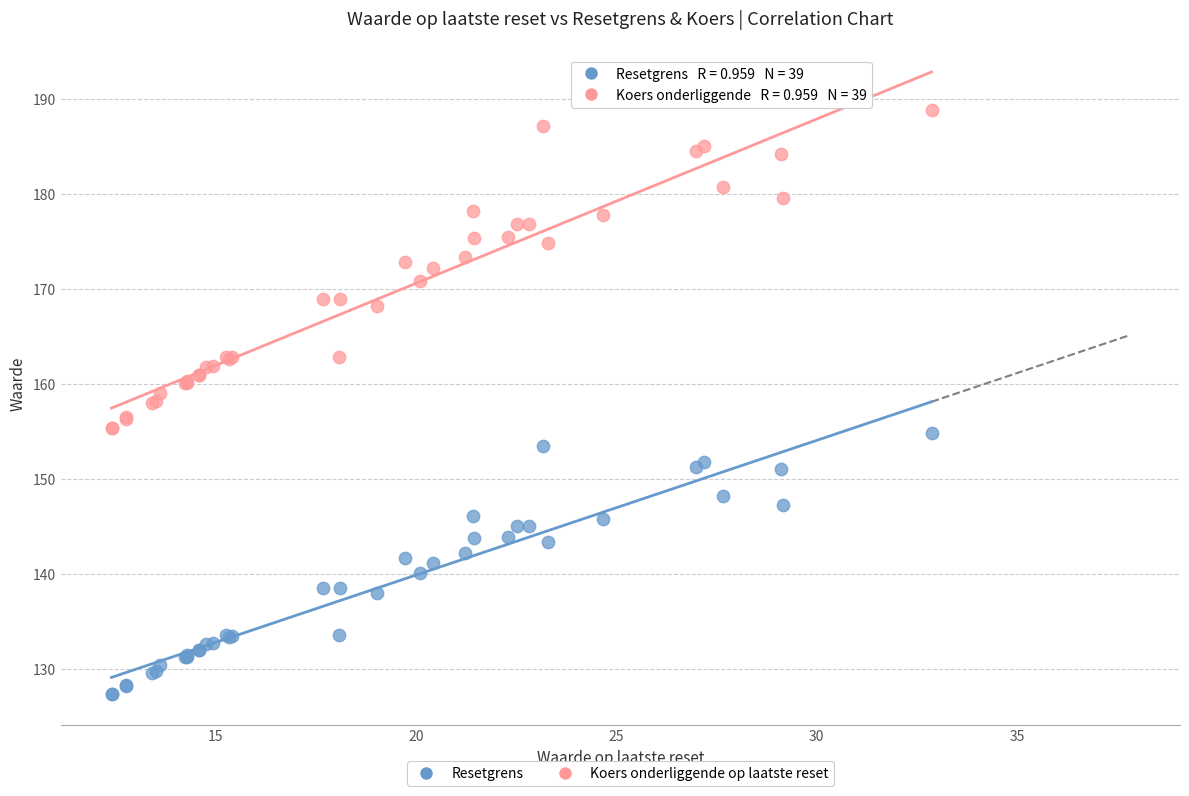

Which series contains the highest Y value?

Koers onderliggende op laatste reset